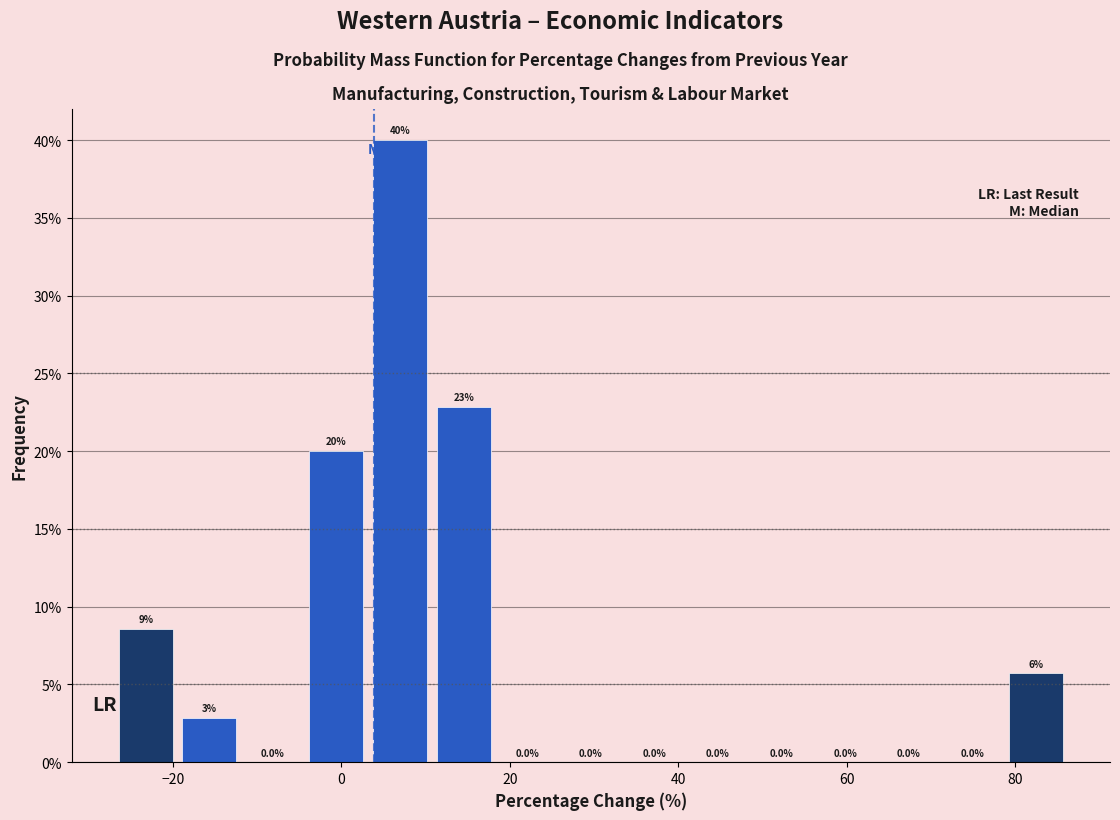

Around what value on the x-axis is the tallest bar? Give the approximate position of its centre, as read against the axis.

6